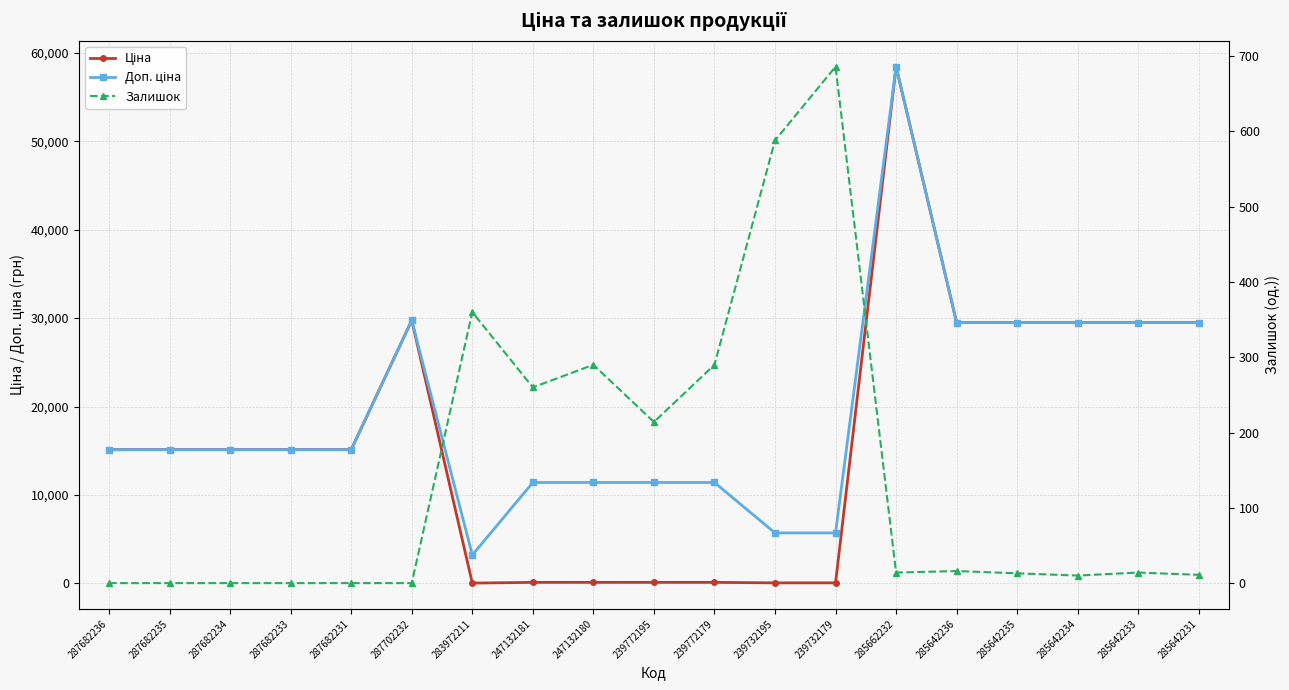

At 287682234, list the series in order from smallest to largest.

Залишок, Ціна, Доп. ціна